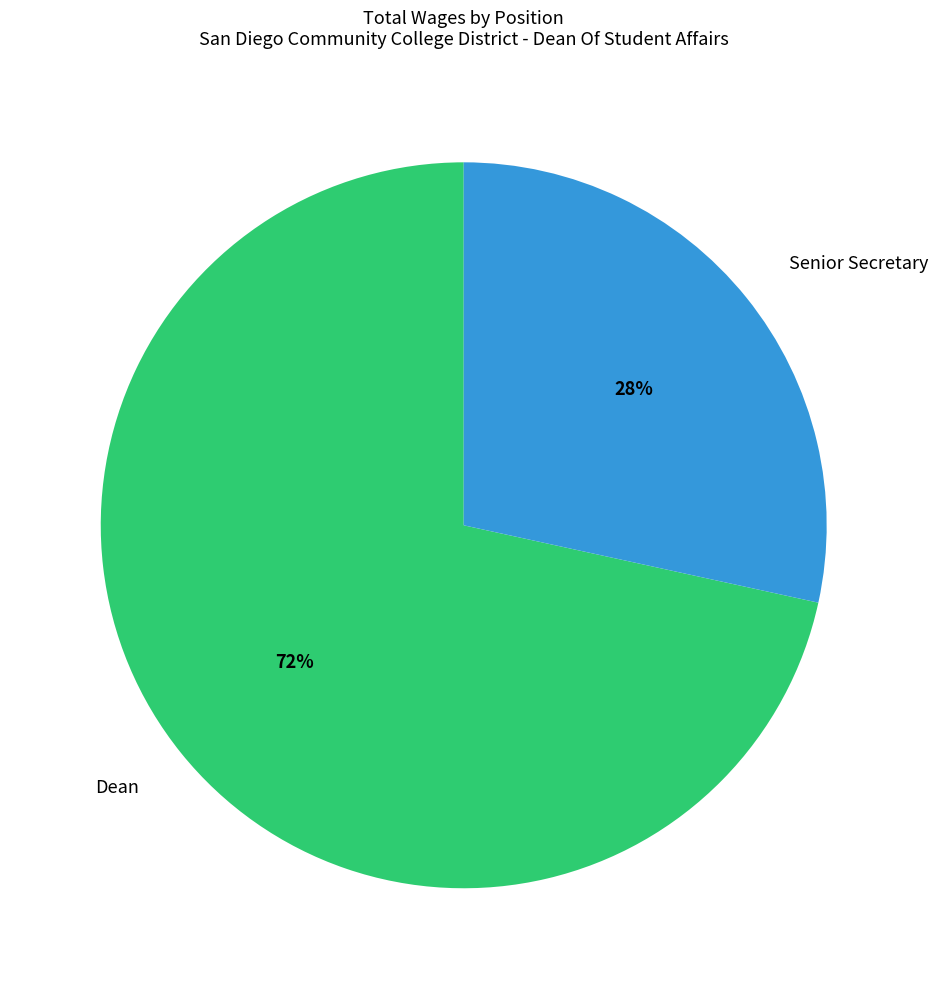

Count the number of slices in the pie.

2